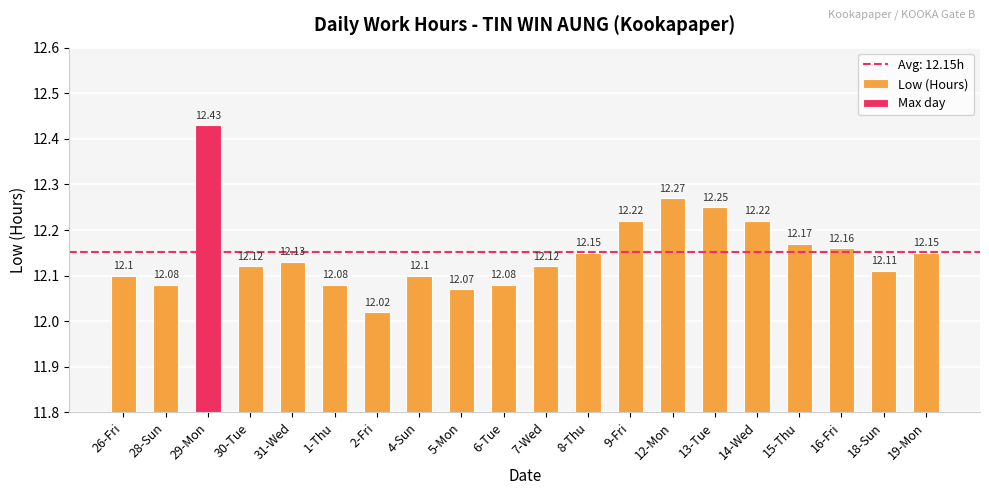

The value at 6-Tue is 12.1. True or false?

True